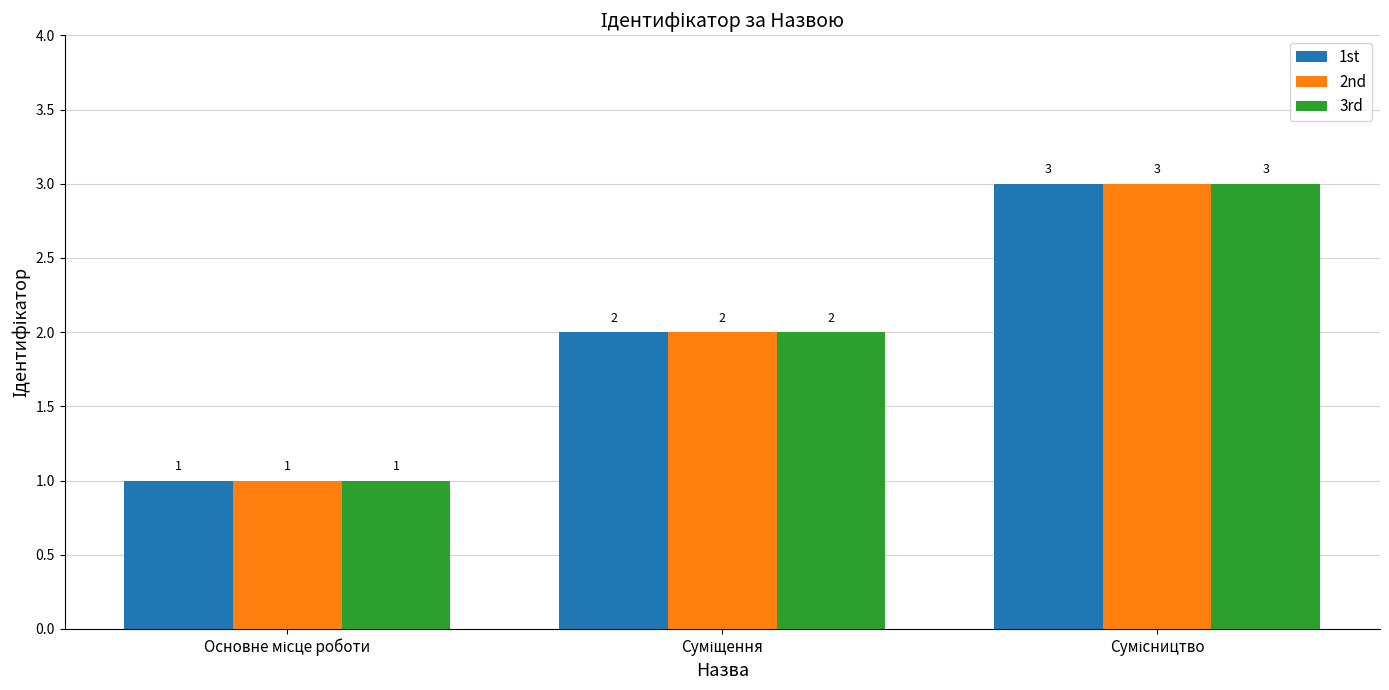

What is the maximum value shown in the chart?

3